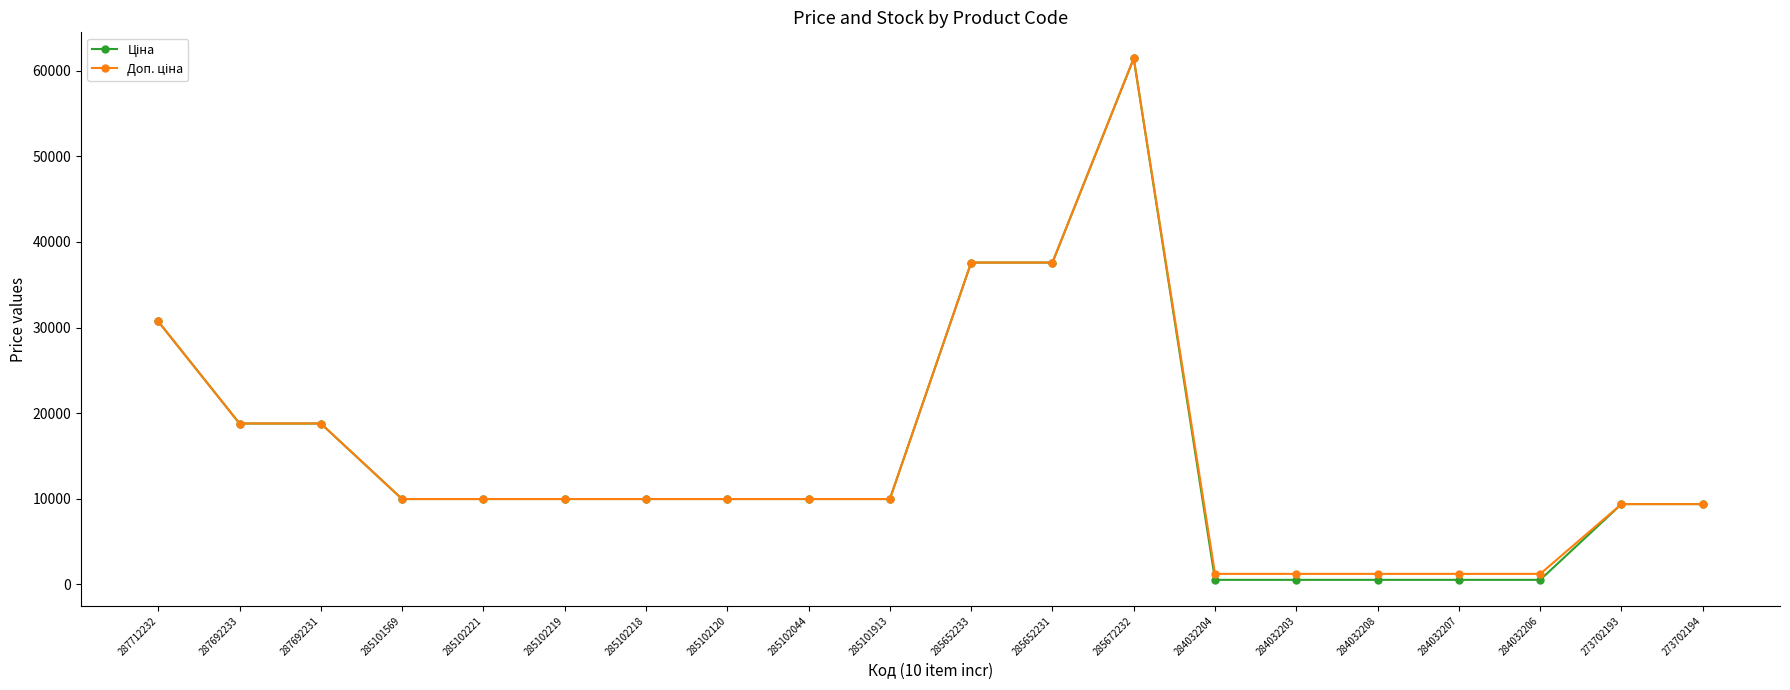

What is the maximum value shown in the chart?

61434.3